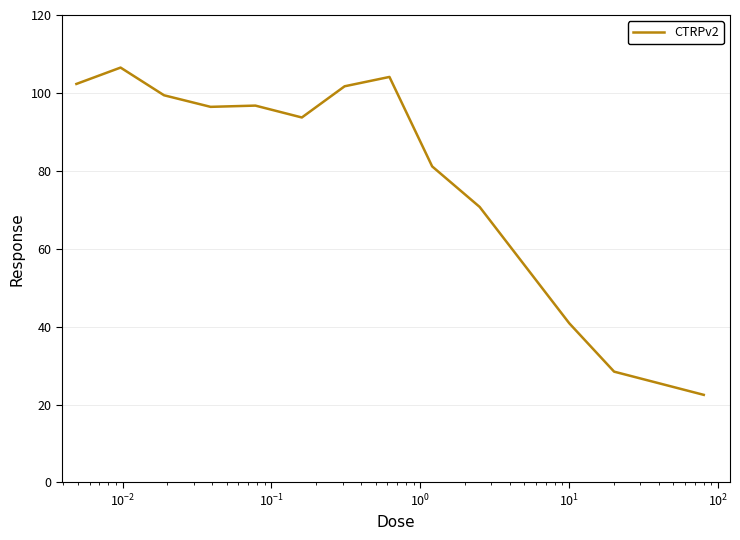

What is the minimum value shown in the chart?

22.5